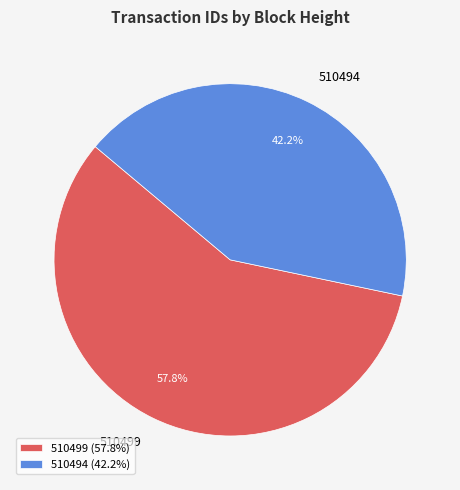

How many slices are in this pie chart?

2